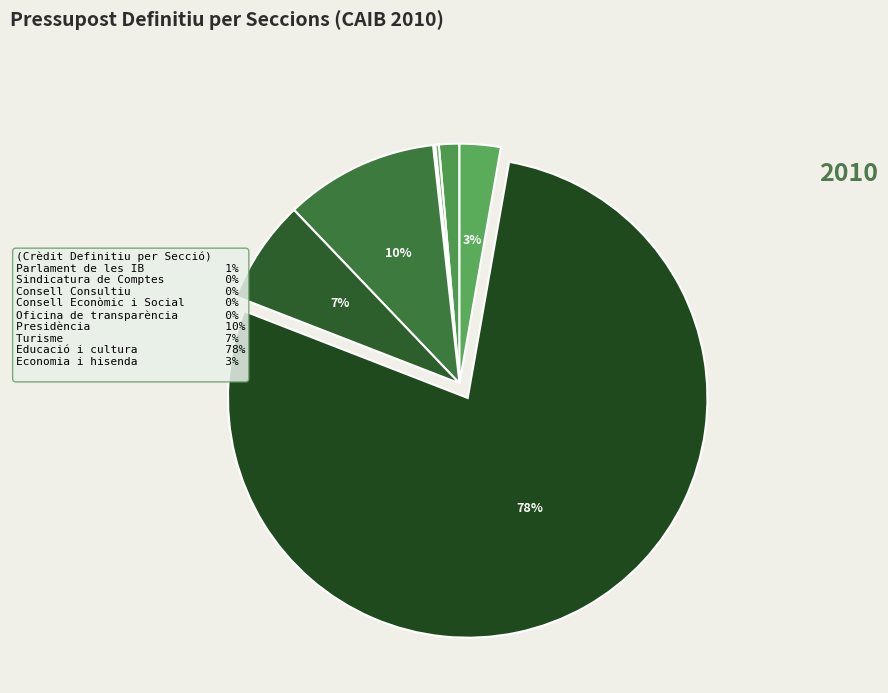

Do Consell Econòmic i Social and Sindicatura de Comptes together represent more than half of the pie?

No